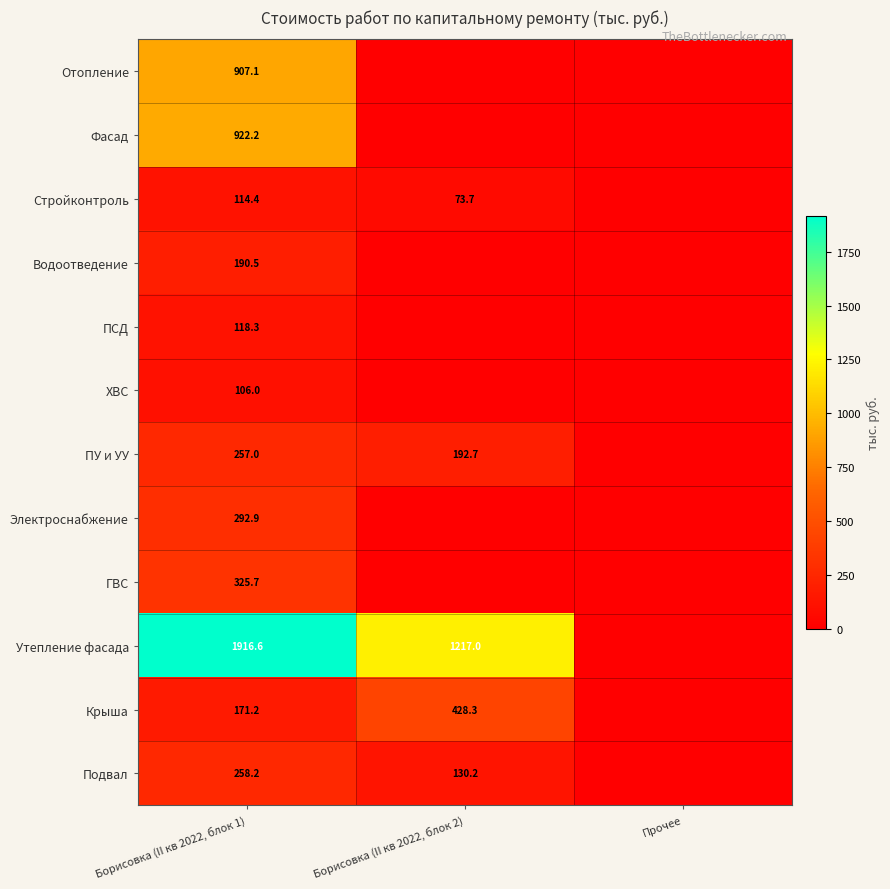

The value of Электроснабжение at Борисовка (II кв 2022, блок 1) is 526.0. True or false?

False